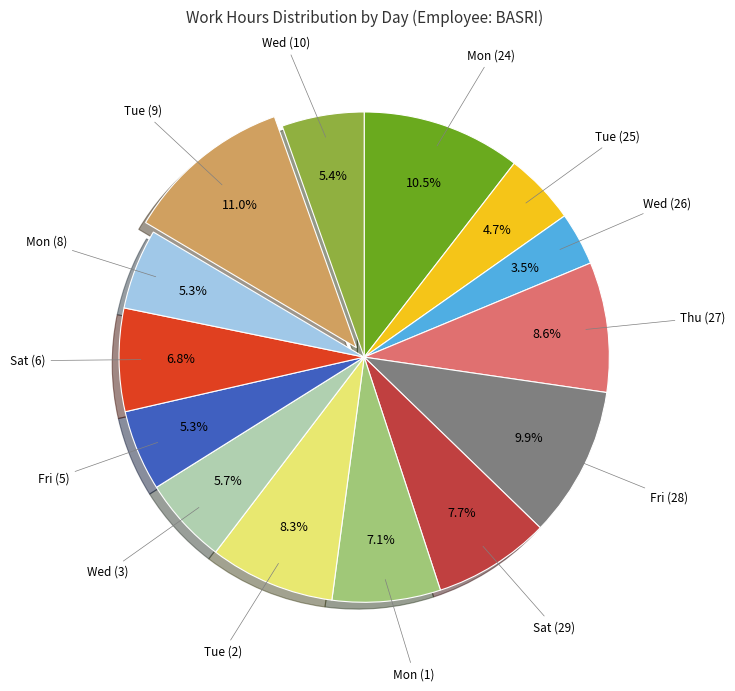

To the nearest percent, what is the combined percentage of Sat (29) and Wed (3)?

13%